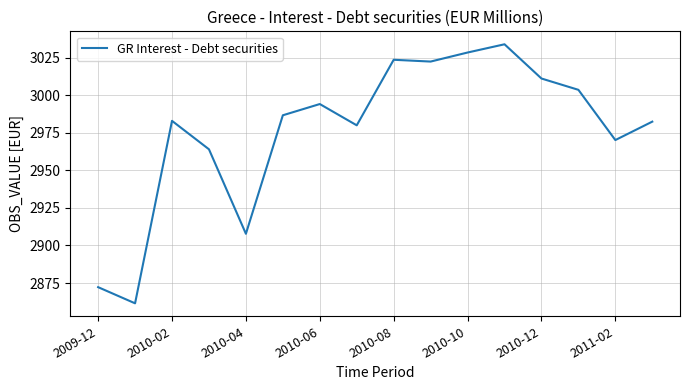

Does the chart display data point markers on the line(s)?

No